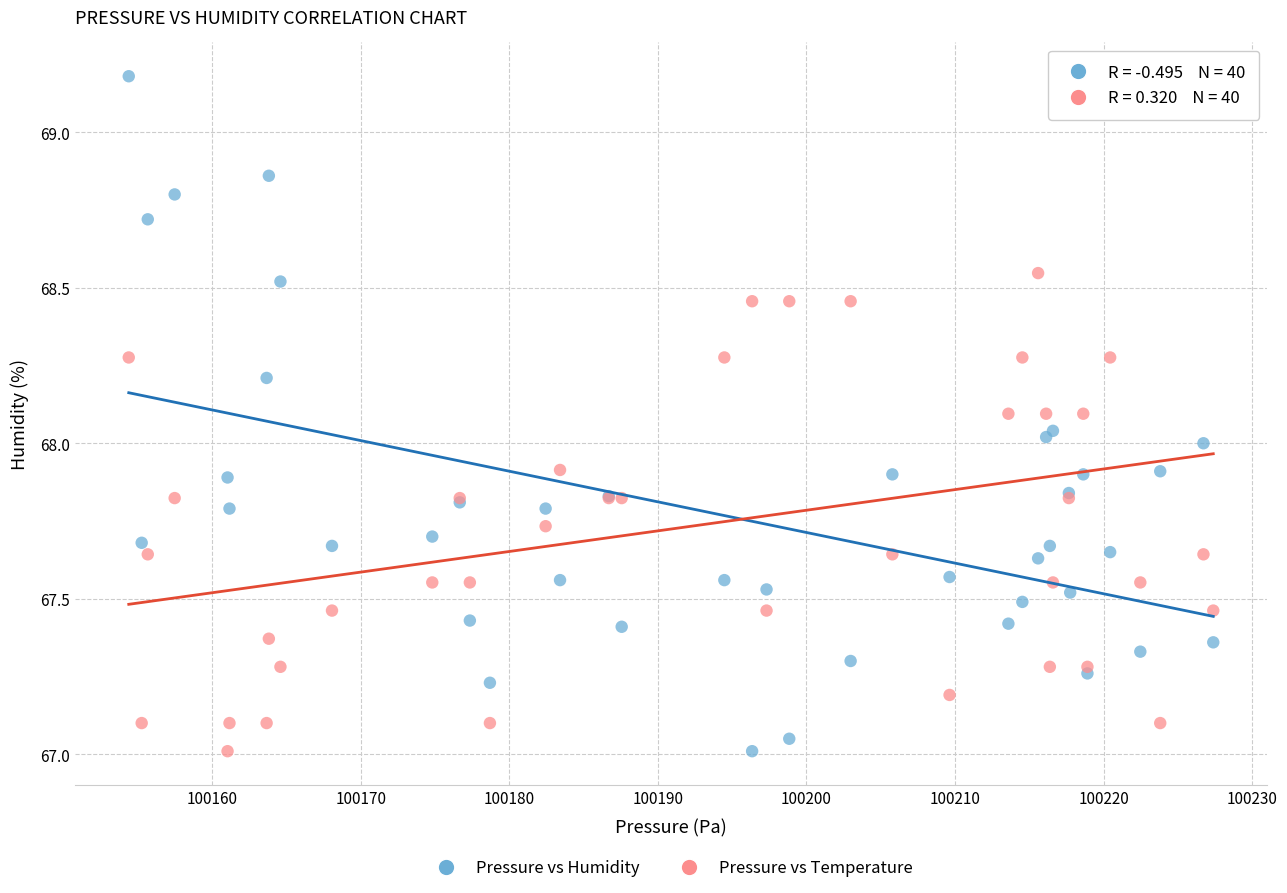

What is the X range (max minus min) for the scatter plot?

73.0